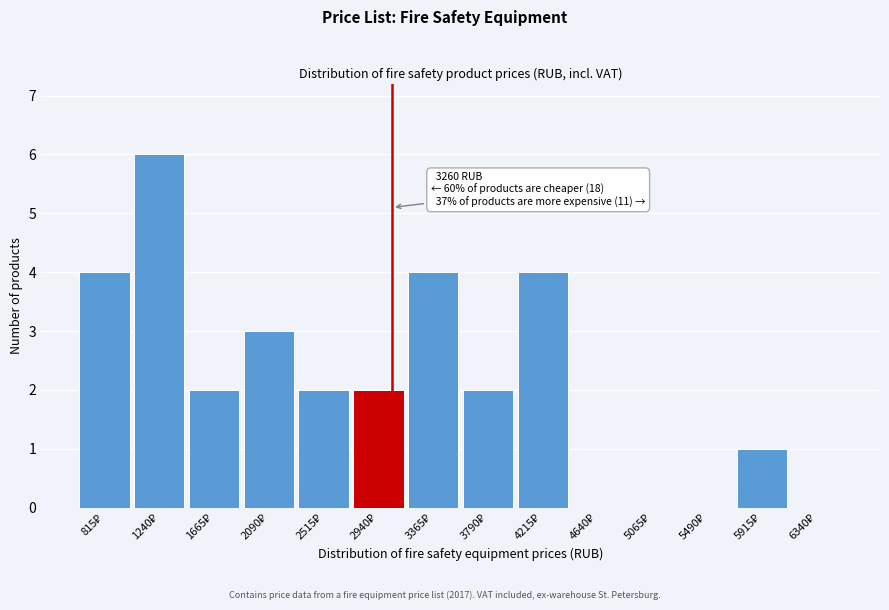

What is the sum of all values?

30